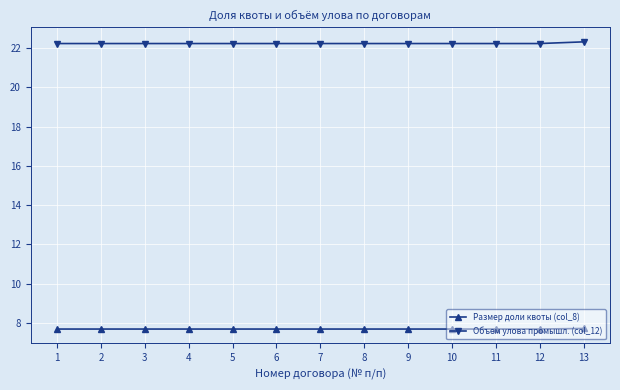

Reading left to right, what are all the values shown in this chart?

Размер доли квоты (col_8): 7.7	7.7	7.7	7.7	7.7	7.7	7.7	7.7	7.7	7.7	7.7	7.7	7.7
Объем улова промышл. (col_12): 22.2	22.2	22.2	22.2	22.2	22.2	22.2	22.2	22.2	22.2	22.2	22.2	22.3